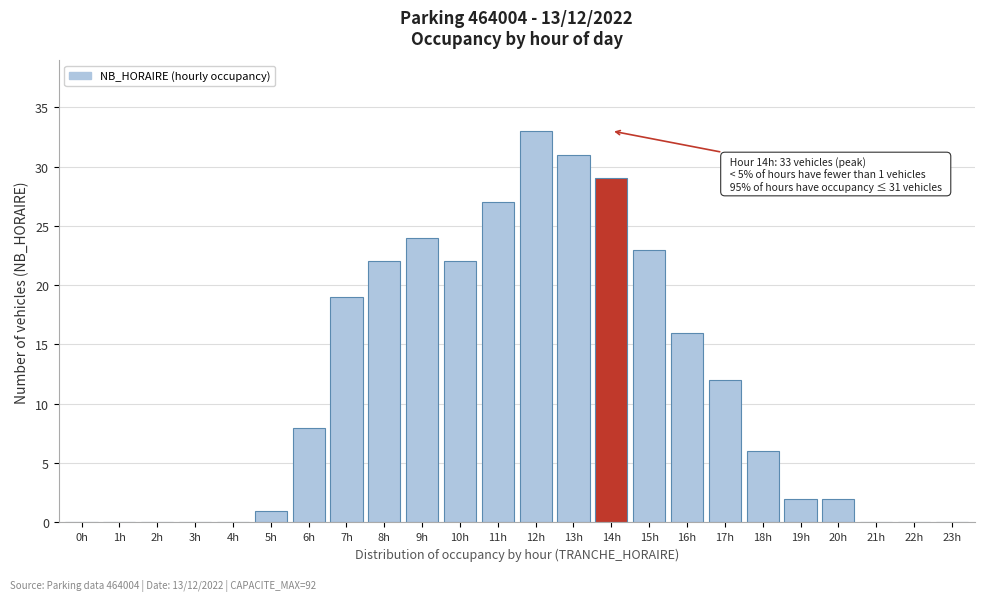

Reading left to right, list all the values displayed in this chart.

0h=0	1h=0	2h=0	3h=0	4h=0	5h=1	6h=8	7h=19	8h=22	9h=24	10h=22	11h=27	12h=33	13h=31	14h=29	15h=23	16h=16	17h=12	18h=6	19h=2	20h=2	21h=0	22h=0	23h=0